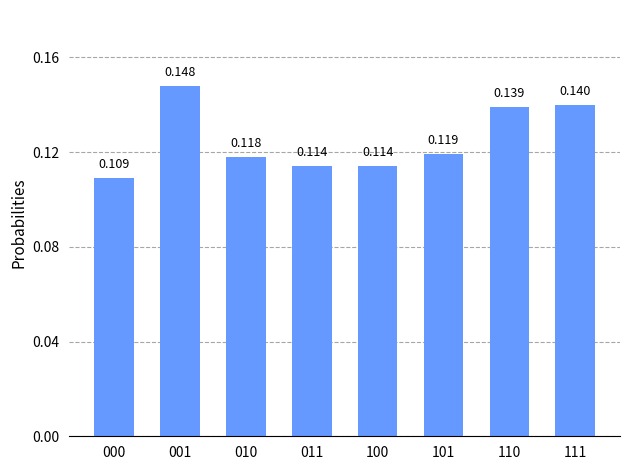

Are the bars horizontal?

No